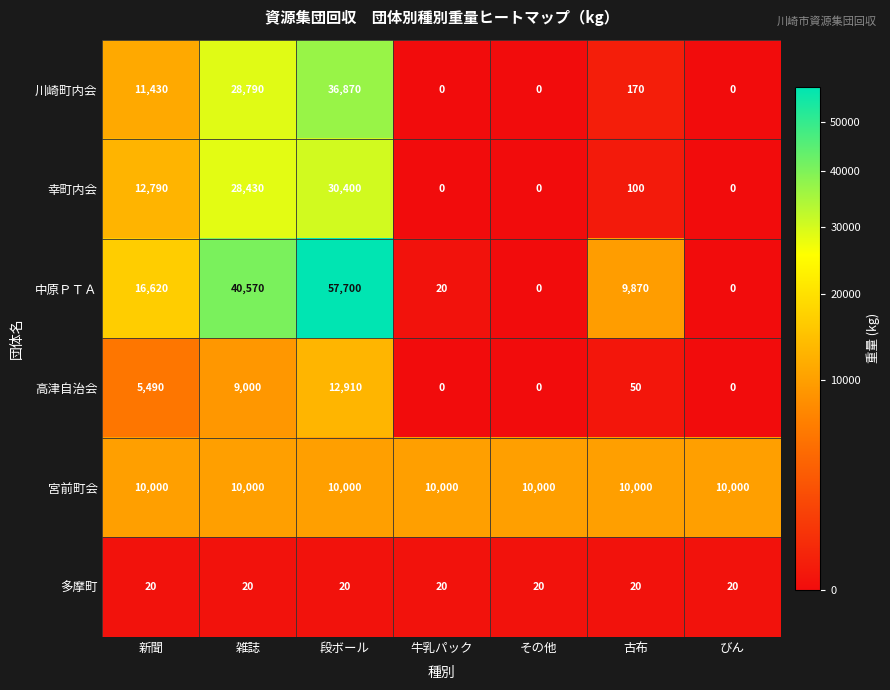

What is the difference between the maximum and minimum values in the 川崎町内会 series?

36870